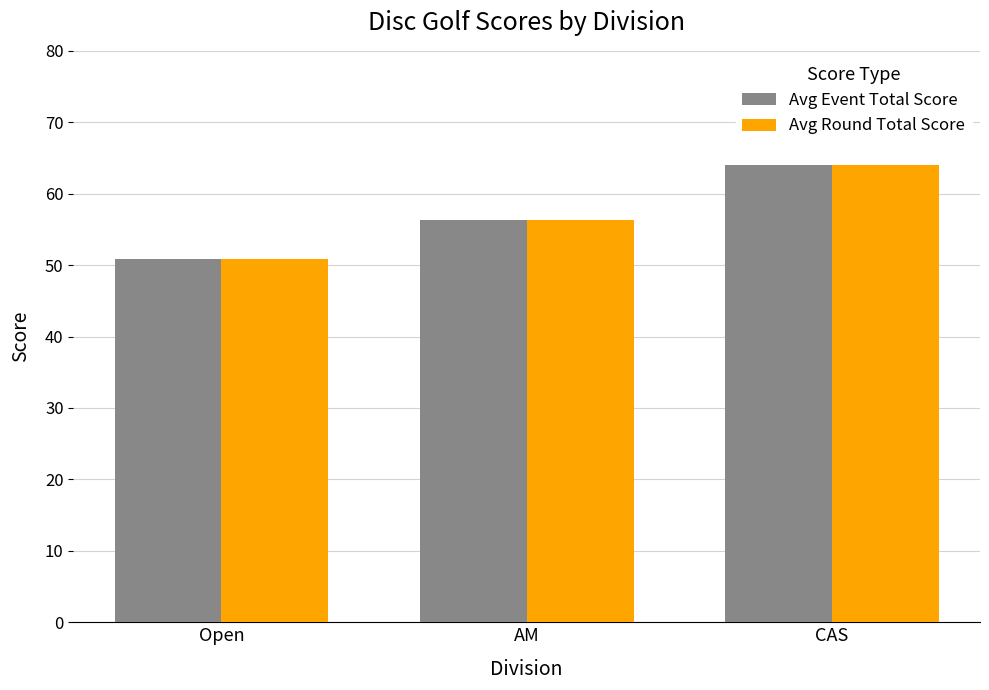

What is the total value across all series at AM?

112.7